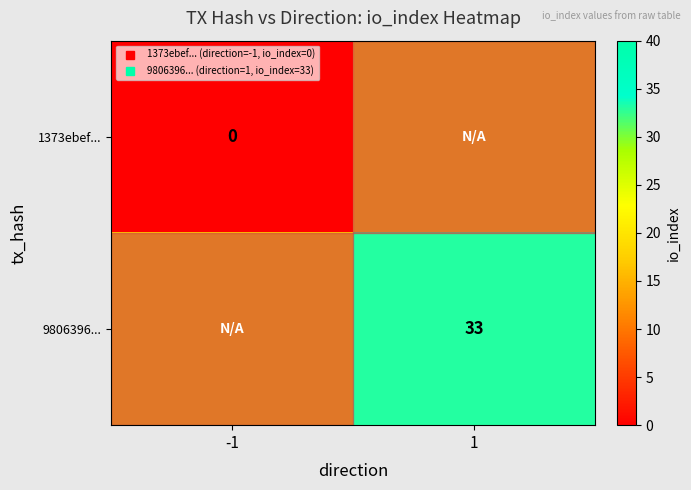

Is it true that 9806396... equals 3.7 at -1?

False